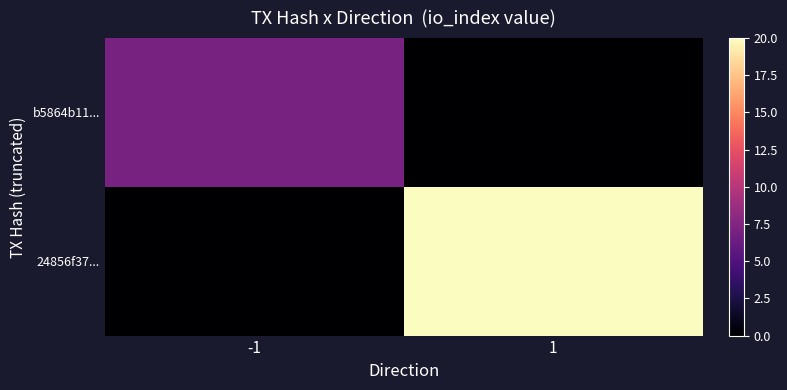

Rank the series by their average value, from lowest to highest.

b5864b11..., 24856f37...